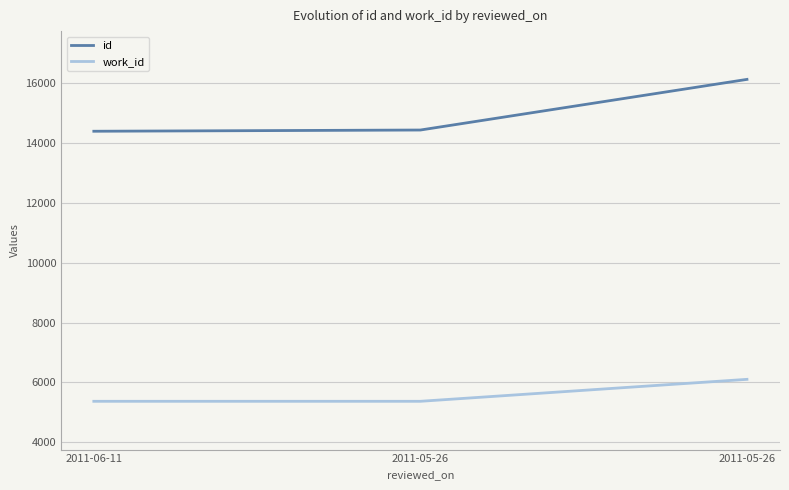

Reading left to right, transcribe all the data shown in this chart.

id: 14396	14437	16130
work_id: 5366	5366	6100